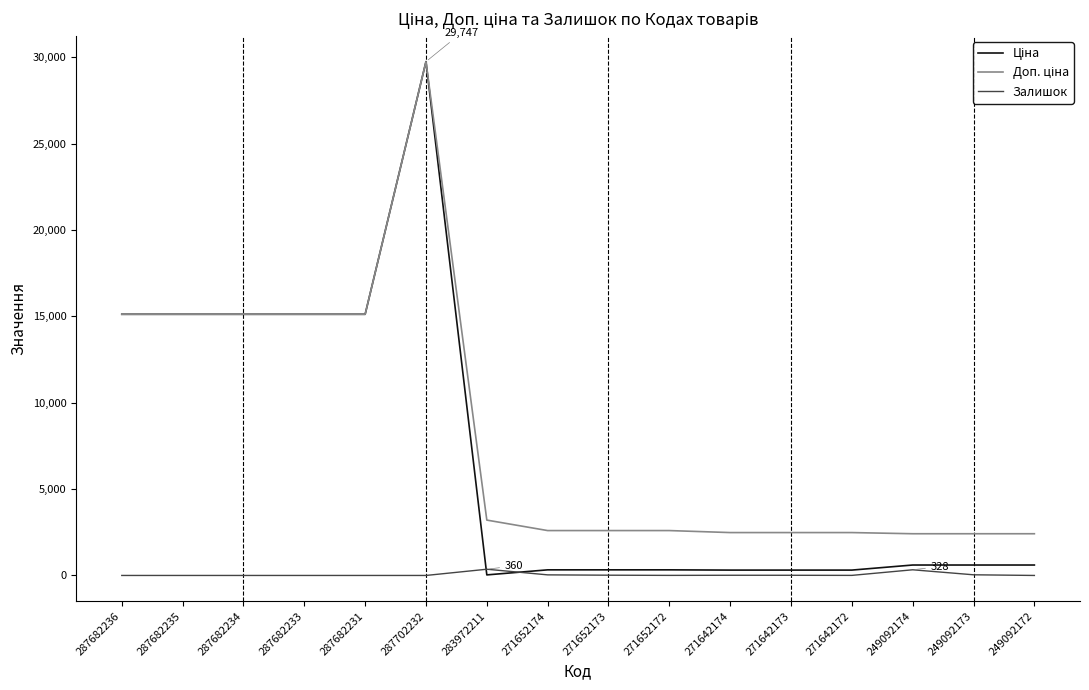

What is the total value across all series at 287682231?

30240.0